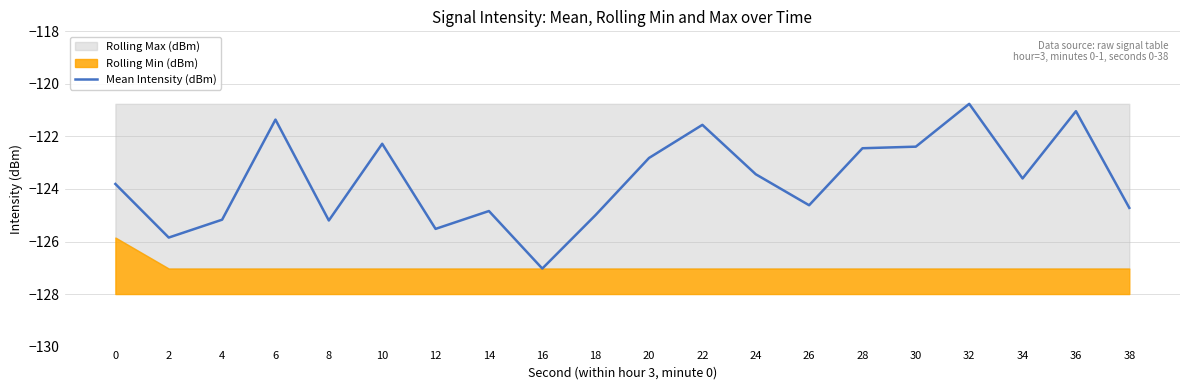

What is the change in value from 20 to 32?

+2.1